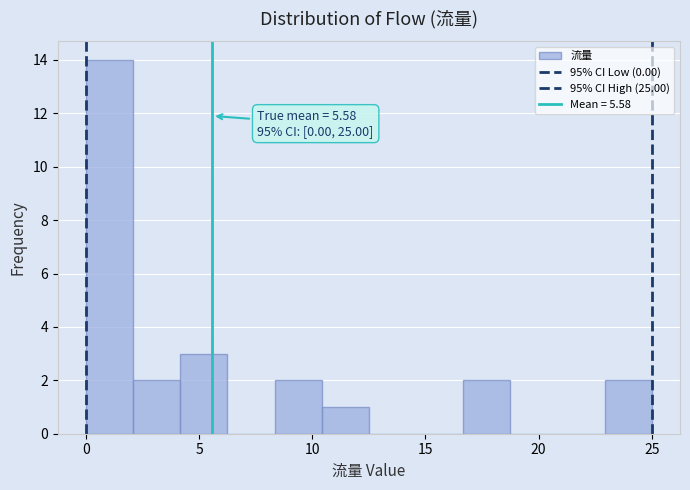

Over which range of the x-axis is the bar tallest?

0.0 to 2.0